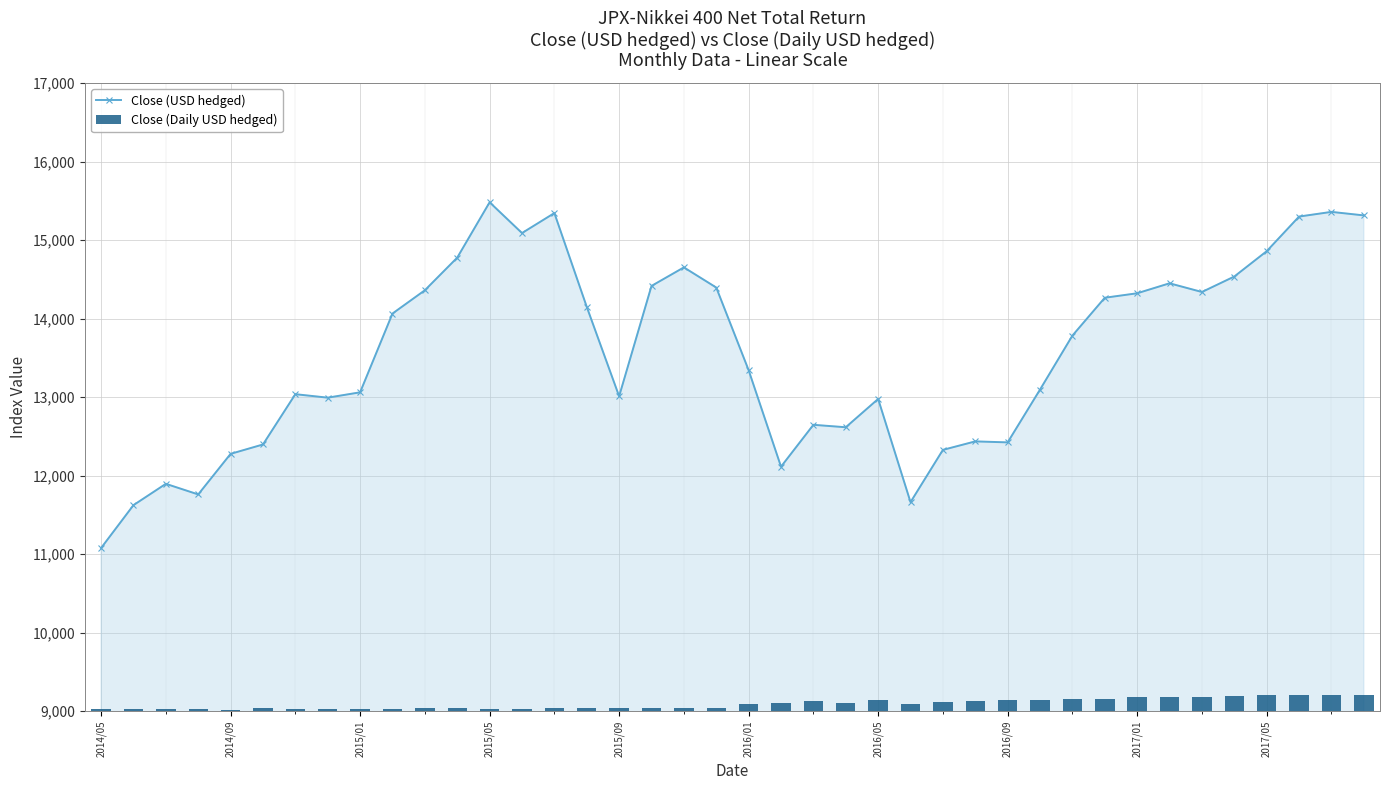

The value of Close (USD hedged) at 2014/09 is 12276.9. True or false?

True